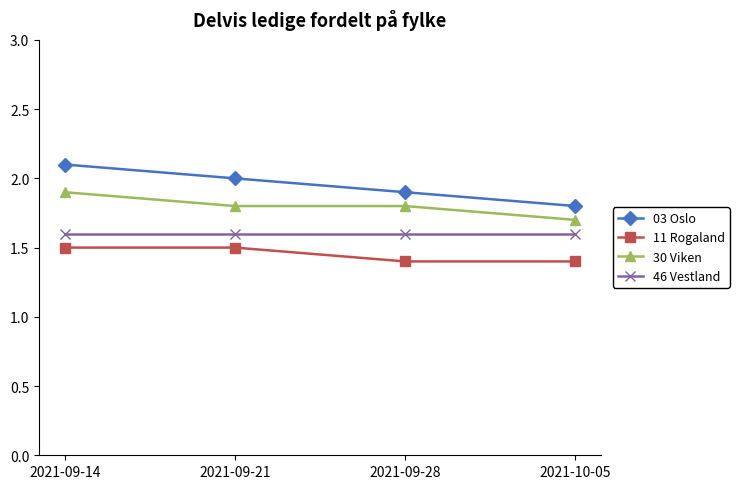

True or false: 46 Vestland has more than 2 interior local peaks.

False